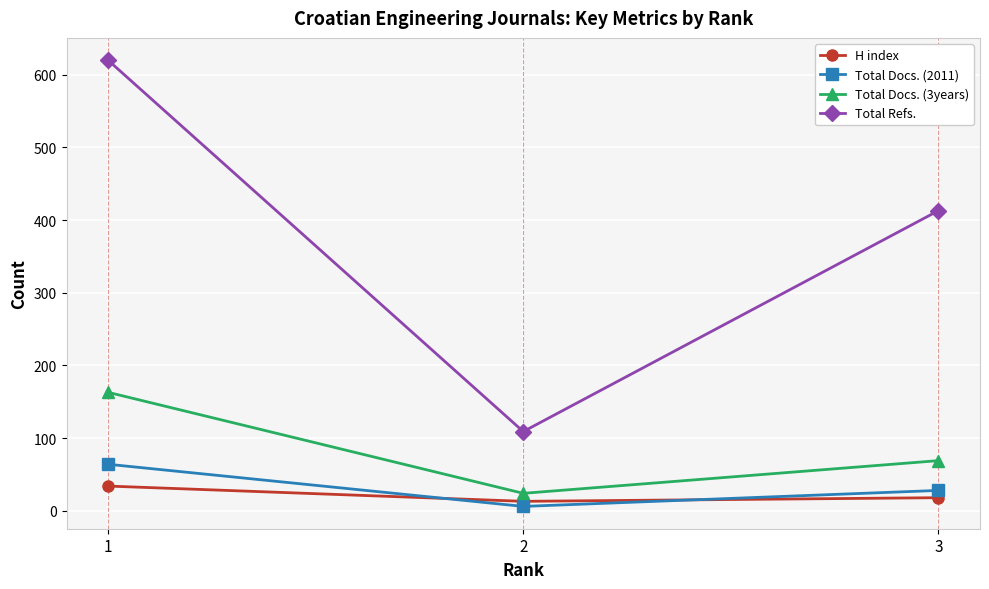

At which category is the sum across all series the highest?

1